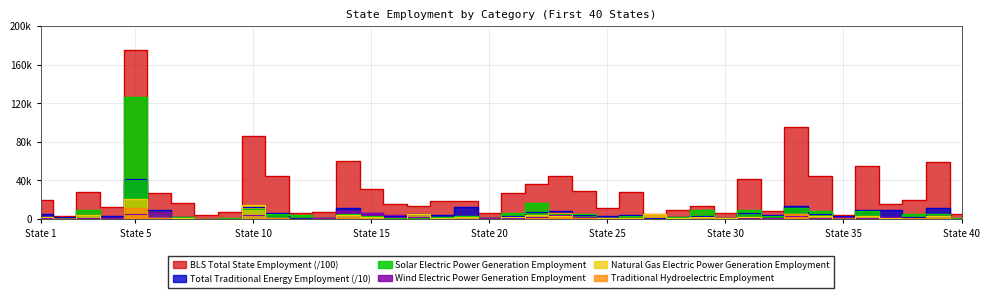

True or false: Traditional Hydroelectric Electric Power Generation Employment has more than 1 interior local peaks.

True